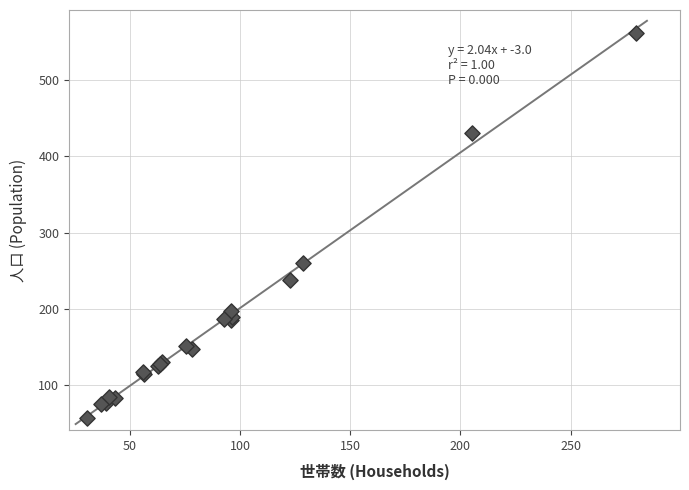

What Y value in the scatter plot is closest to 309?

259.9